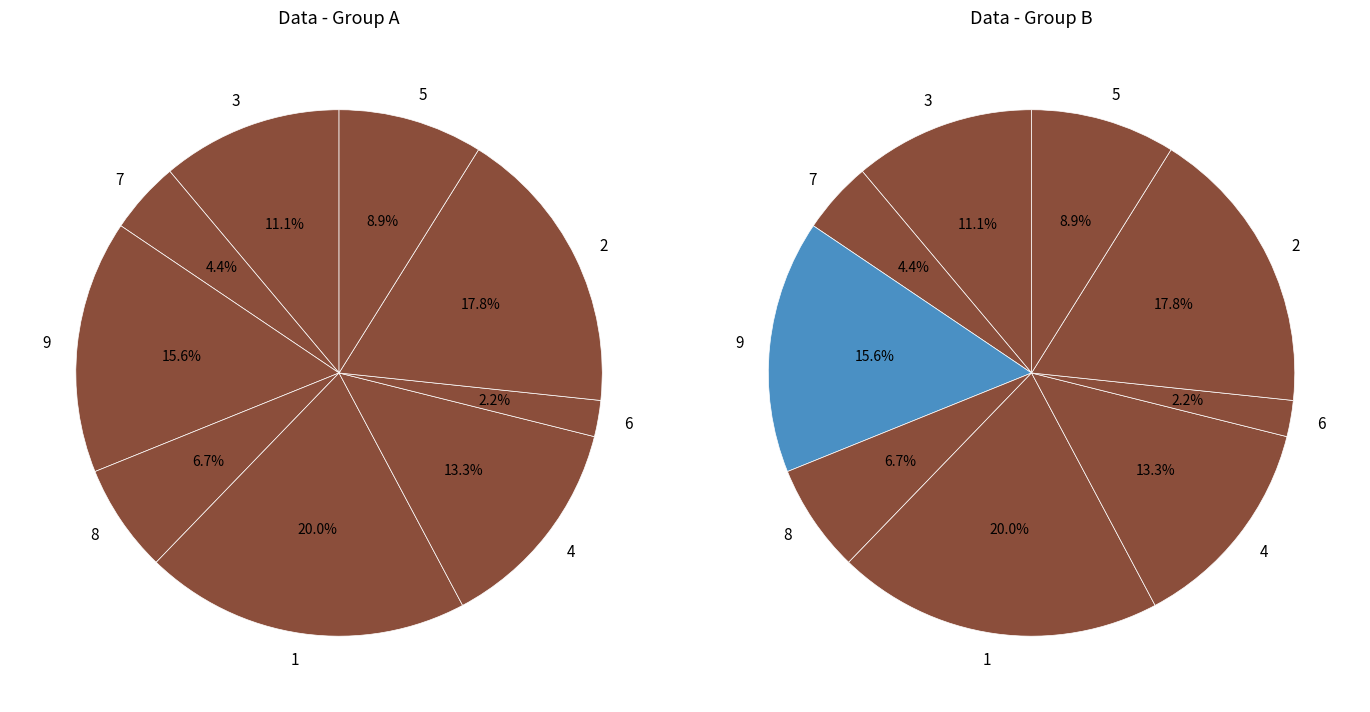

What is the smallest slice in the pie chart?

6